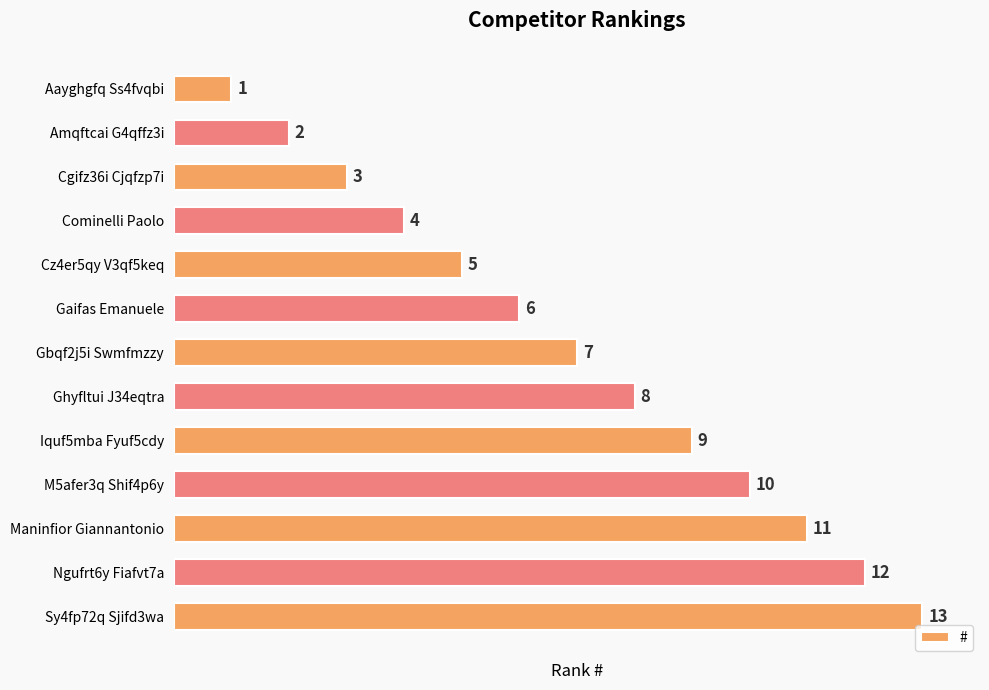

How many bars are there in total?

13